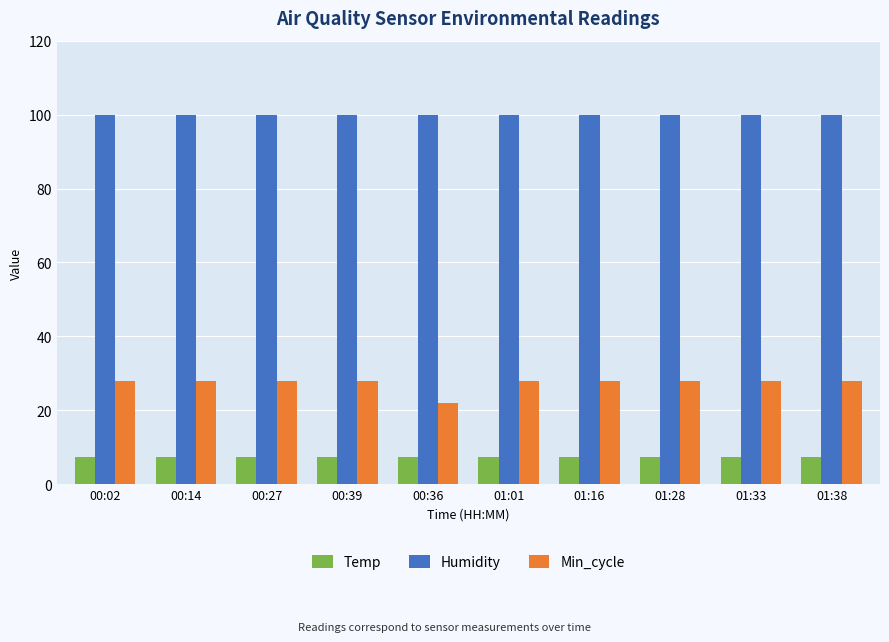

True or false: Temp has a value of 7.3 at 00:39.

True